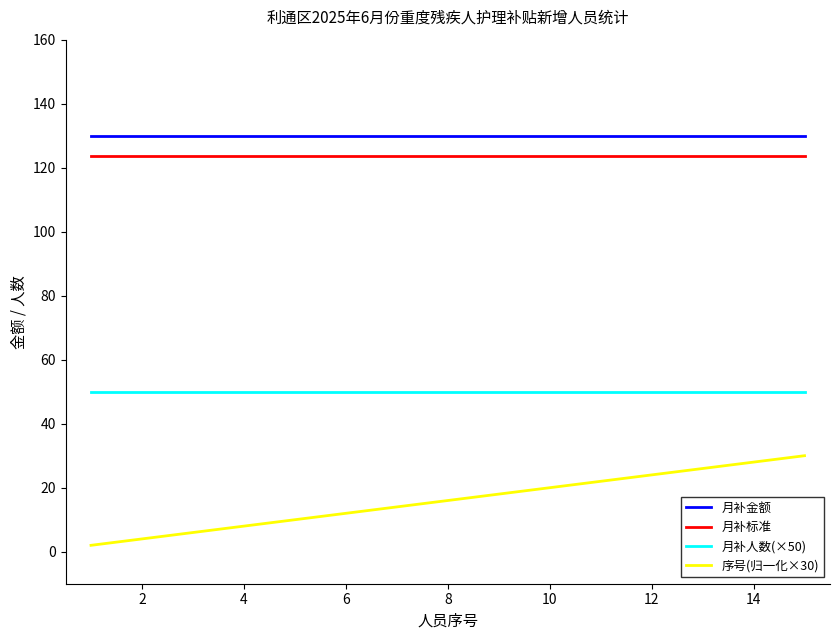

Which series has the largest range (max minus min)?

序号(归一化×30)